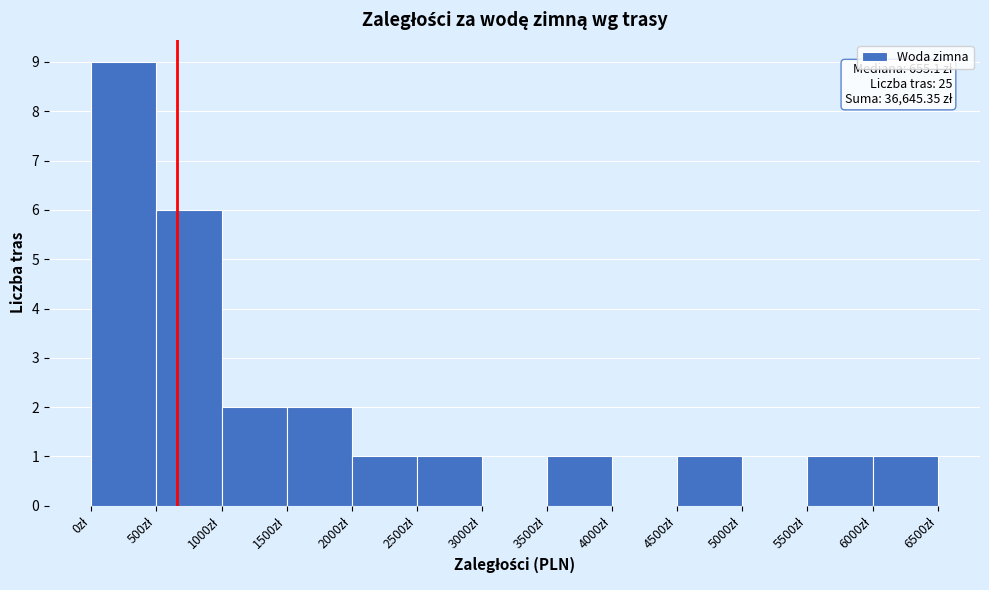

Over which range of the x-axis is the bar tallest?

0 to 500